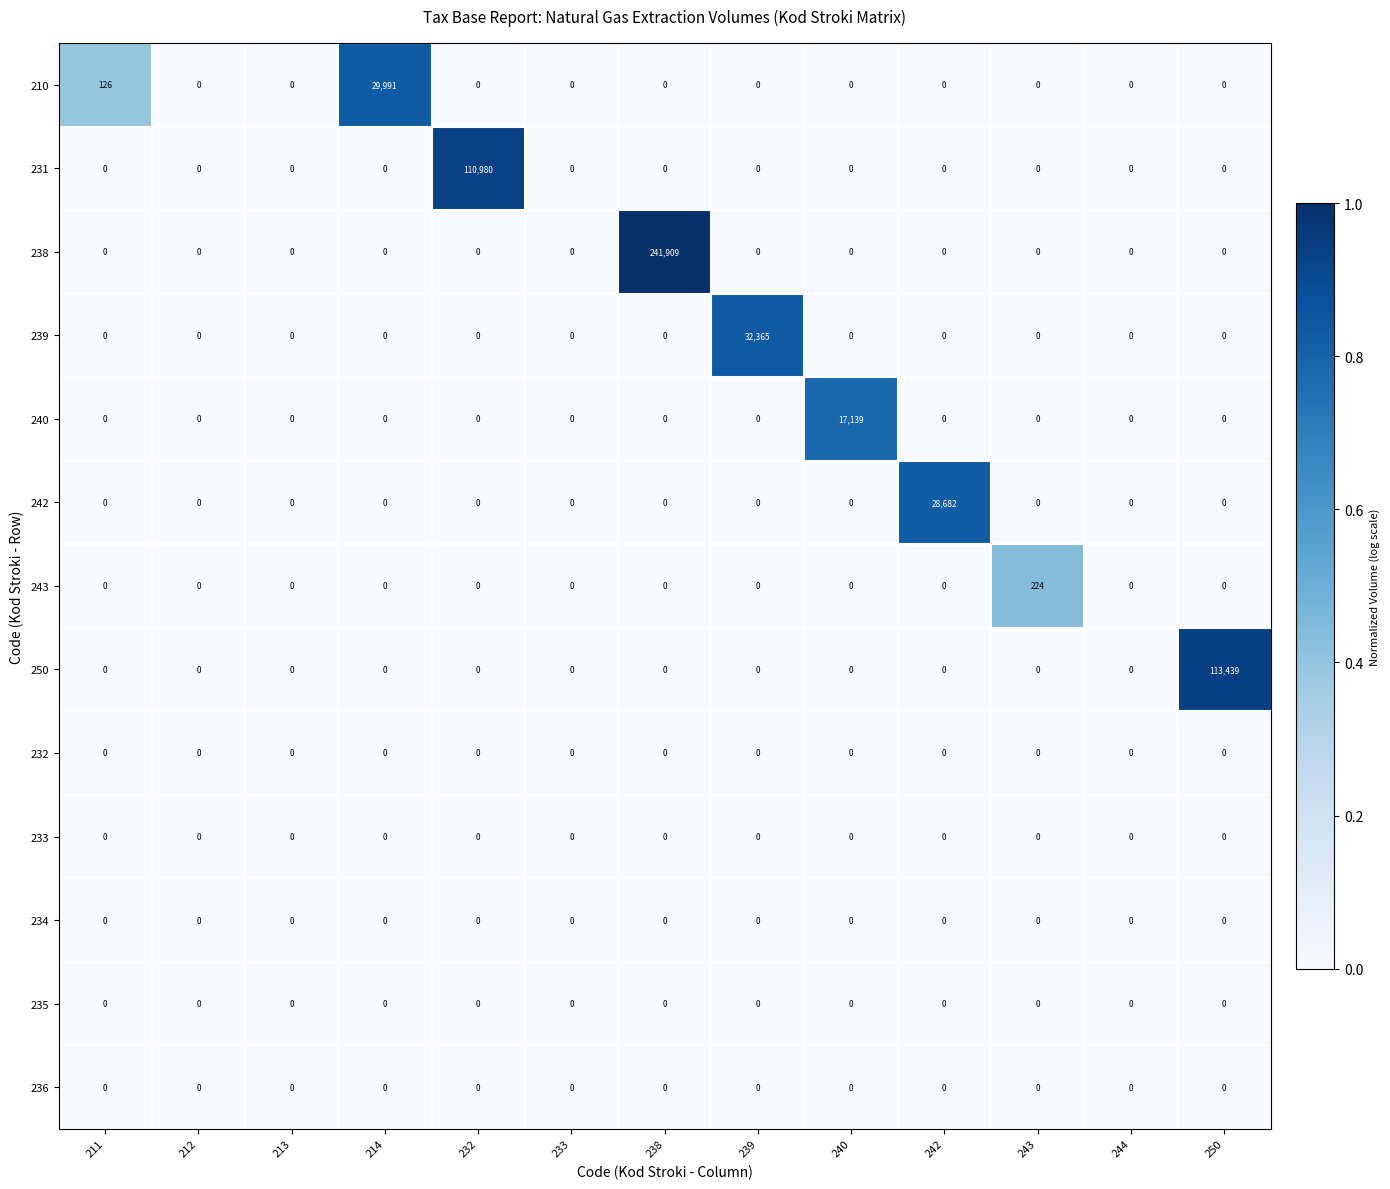

What is the difference between the 239 values at 232 and 239?

32365